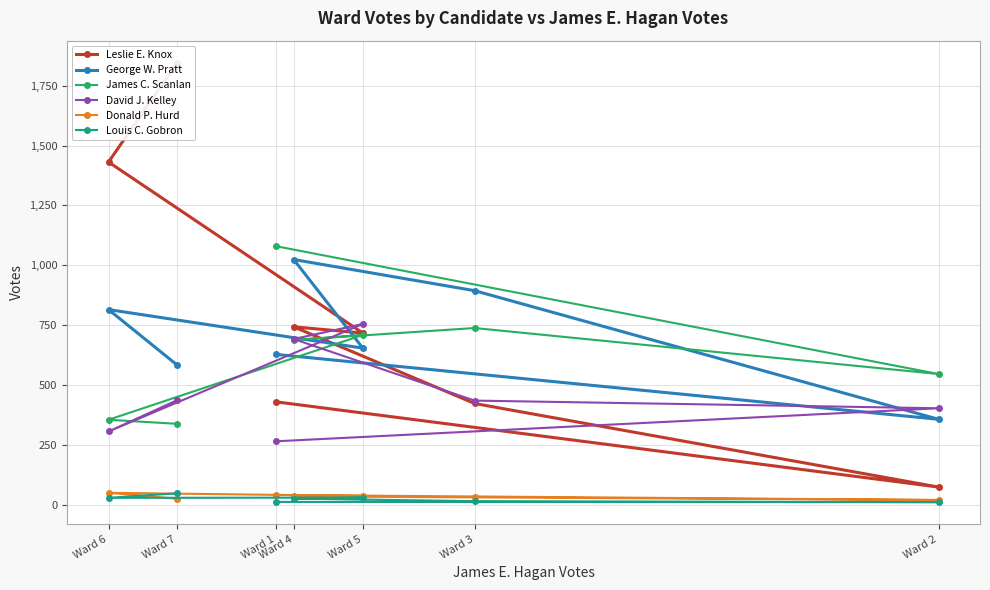

True or false: Donald P. Hurd and James C. Scanlan cross at least once.

False